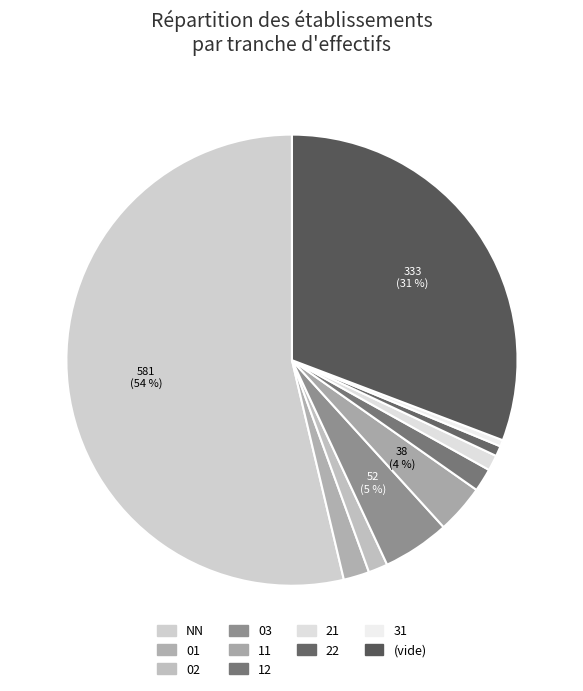

How many segments does this pie chart have?

10